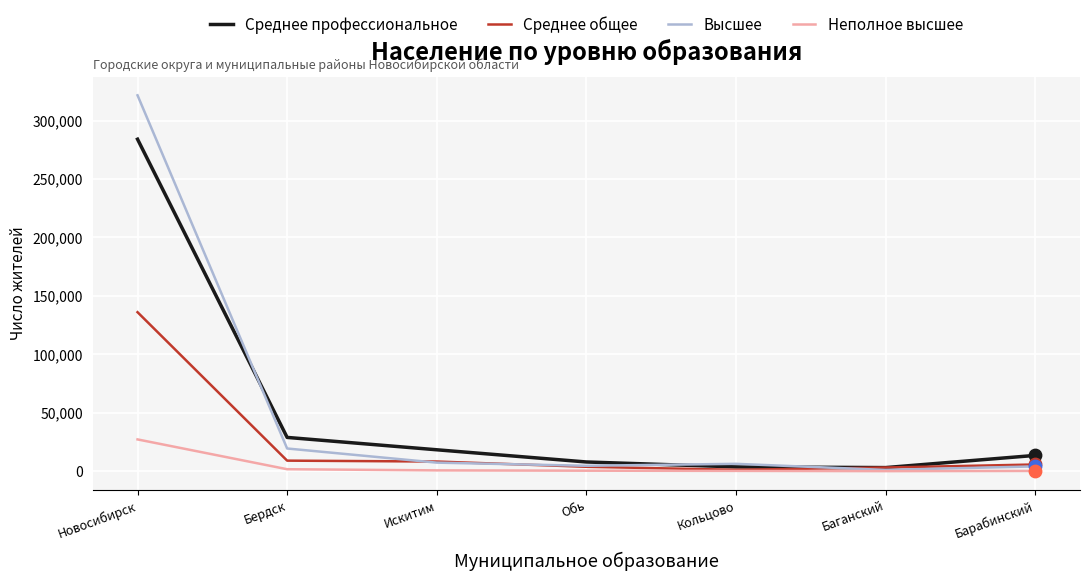

What are all the series names shown in the legend?

Среднее профессиональное, Среднее общее, Высшее, Неполное высшее